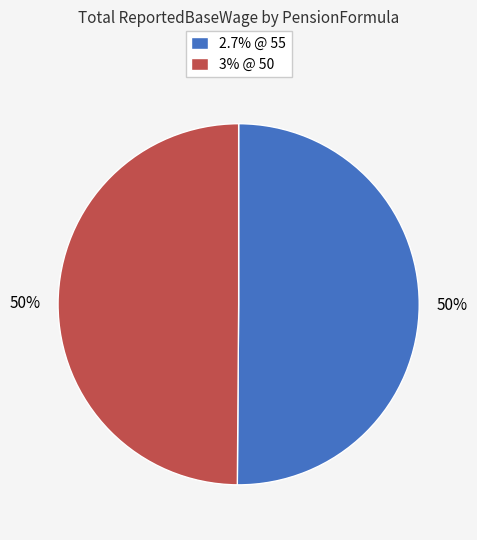

Do 3% @ 50 and 2.7% @ 55 together represent more than half of the pie?

Yes